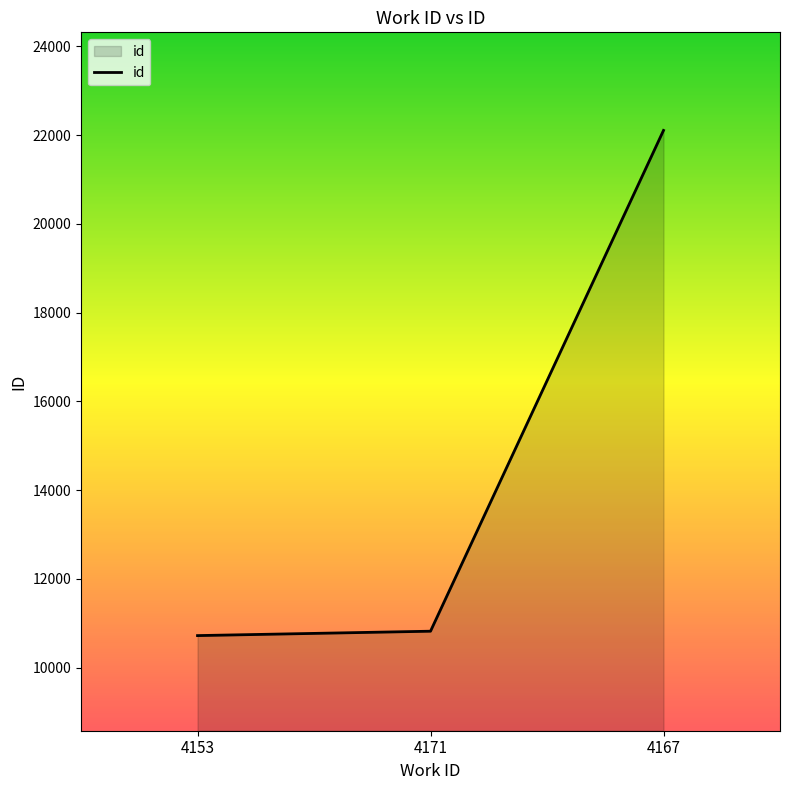

Which category has the highest value across all series?

4167